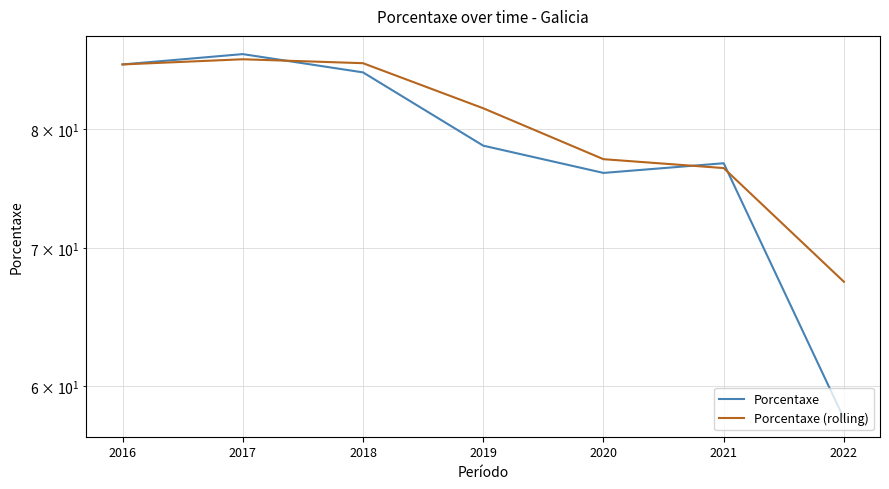

Is it true that Porcentaxe (rolling) equals 121.0 at 2016?

False